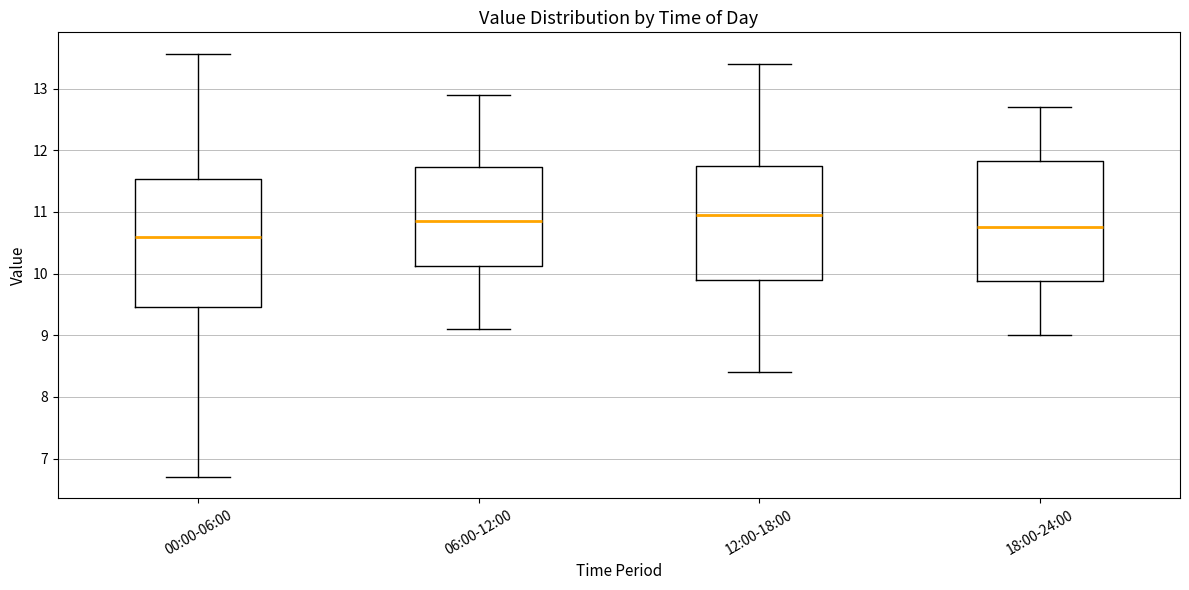

Reading left to right, transcribe this box plot: for each box, give where its median line is, the range the box spans, and where its two whiskers end, as read against the y-axis. The values are not printed on the chart, so give them approximately, as read against the axis.

00:00-06:00: median 10.6, box 9.5 to 11.5, whiskers 6.7 to 13.6
06:00-12:00: median 10.9, box 10.1 to 11.7, whiskers 9.1 to 12.9
12:00-18:00: median 11.0, box 9.9 to 11.8, whiskers 8.4 to 13.4
18:00-24:00: median 10.8, box 9.9 to 11.8, whiskers 9.0 to 12.7